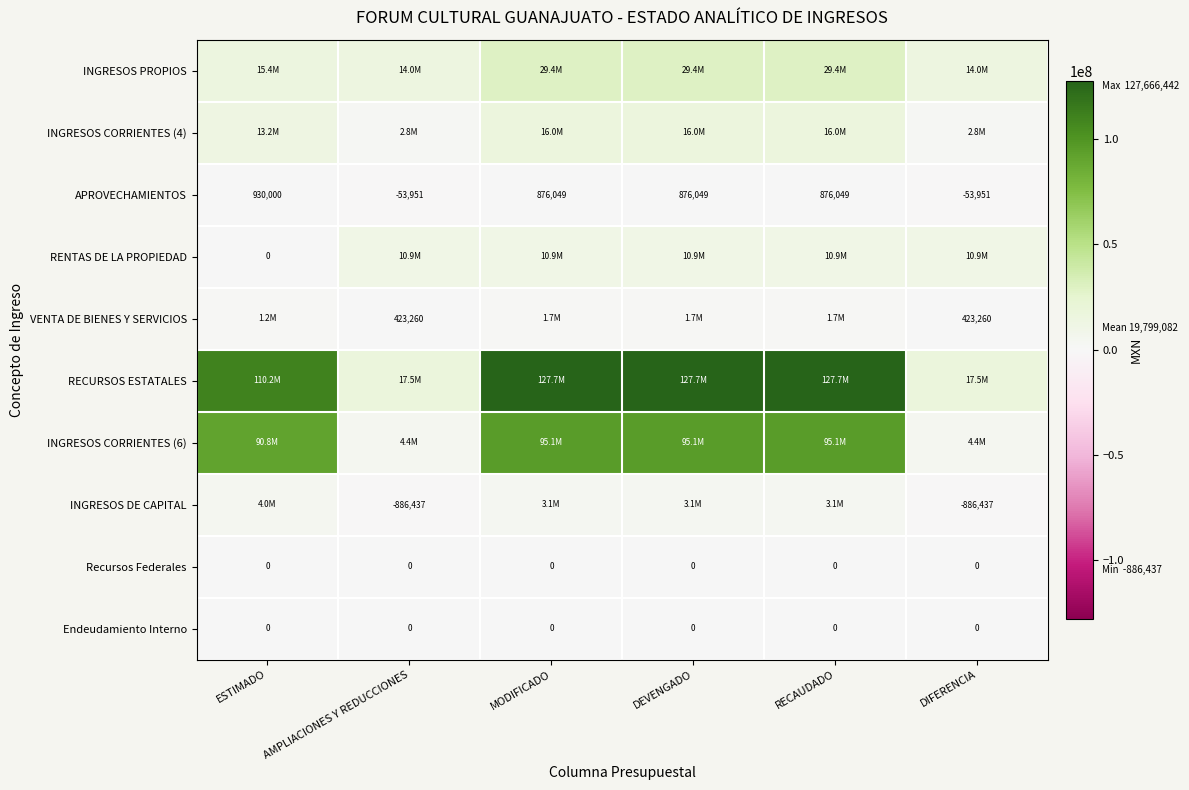

Is the value of Recursos Federales at MODIFICADO greater than the value of APROVECHAMIENTOS at DIFERENCIA?

Yes